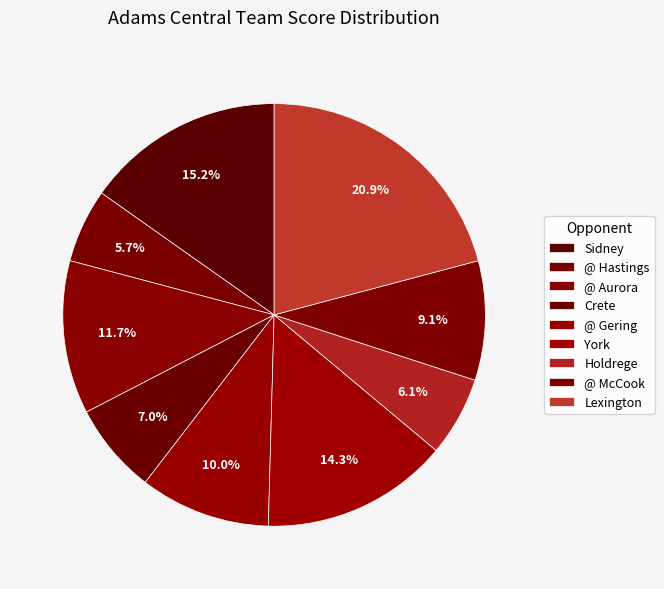

To the nearest percent, what is the difference between the Sidney and @ McCook slice percentages?

6%